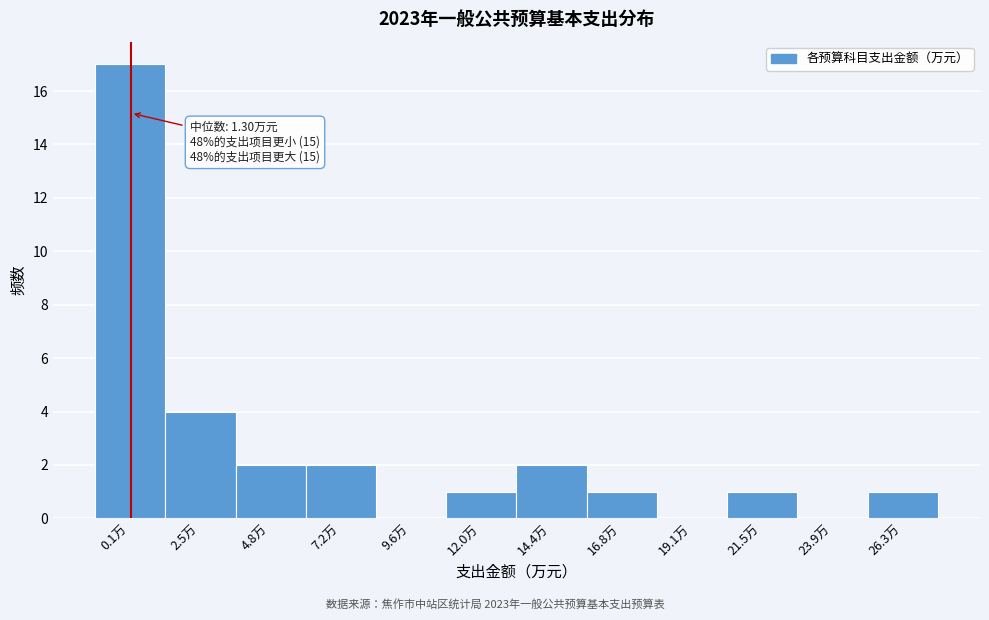

Reading right to left, extract all data points from this chart.

26.3万=1	23.9万=0	21.5万=1	19.1万=0	16.8万=1	14.4万=2	12.0万=1	9.6万=0	7.2万=2	4.8万=2	2.5万=4	0.1万=17